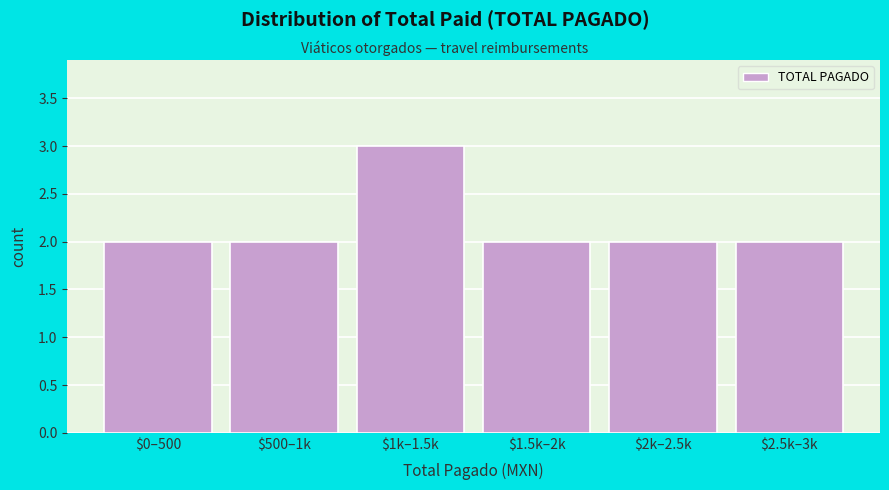

Reading left to right, what are all the values shown in this chart?

2	2	3	2	2	2